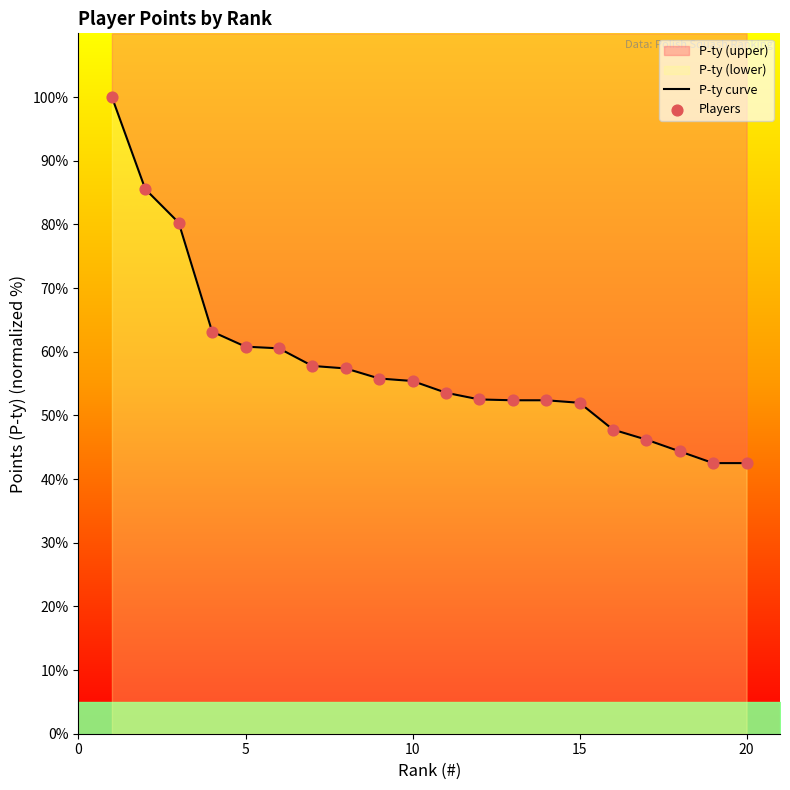

Which series has the largest total across all categories?

P-ty curve